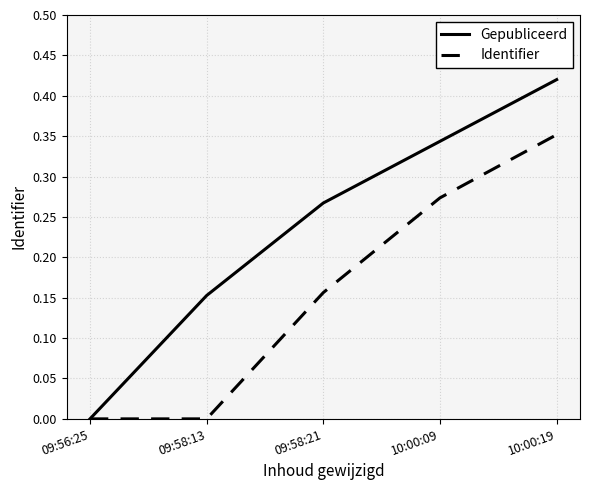

Count the Identifier values in the range 0 to 1.

5